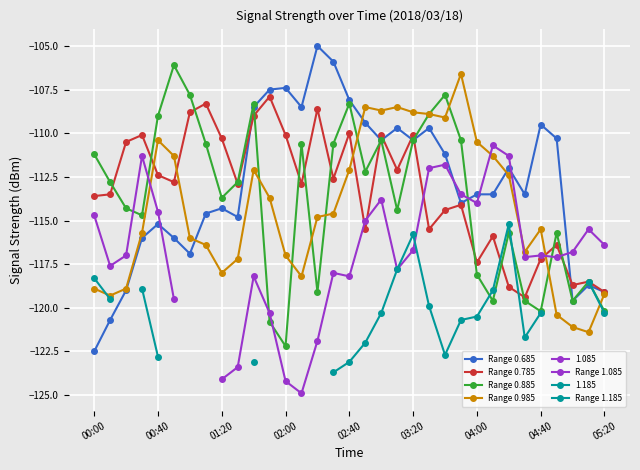

What is the sum of the 0.785 values at 03:30 and 01:30?

-228.4